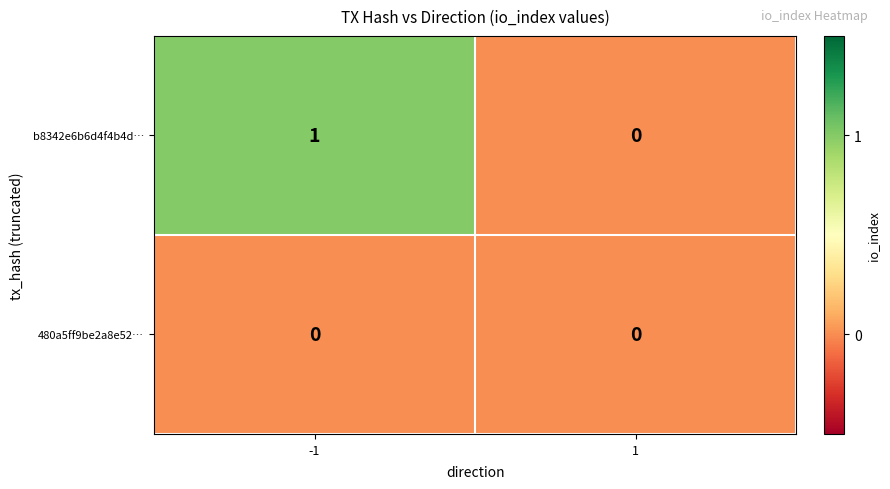

The value of b8342e6b6d4f4b4d… at -1 is 2. True or false?

False